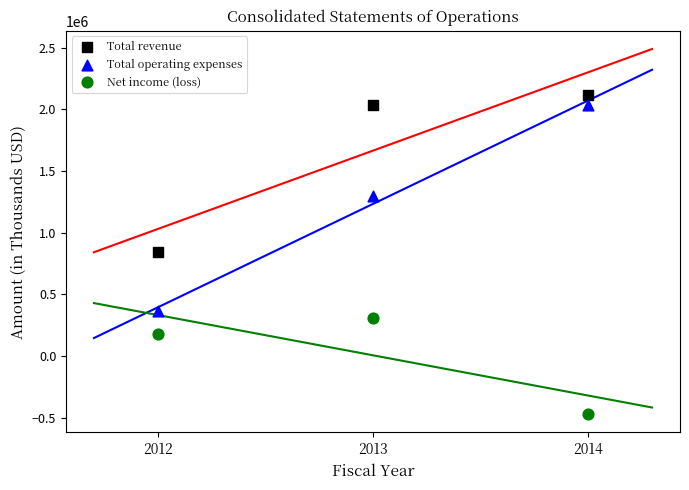

In the Total revenue series, what Y value is closest to 1478264?

2038273